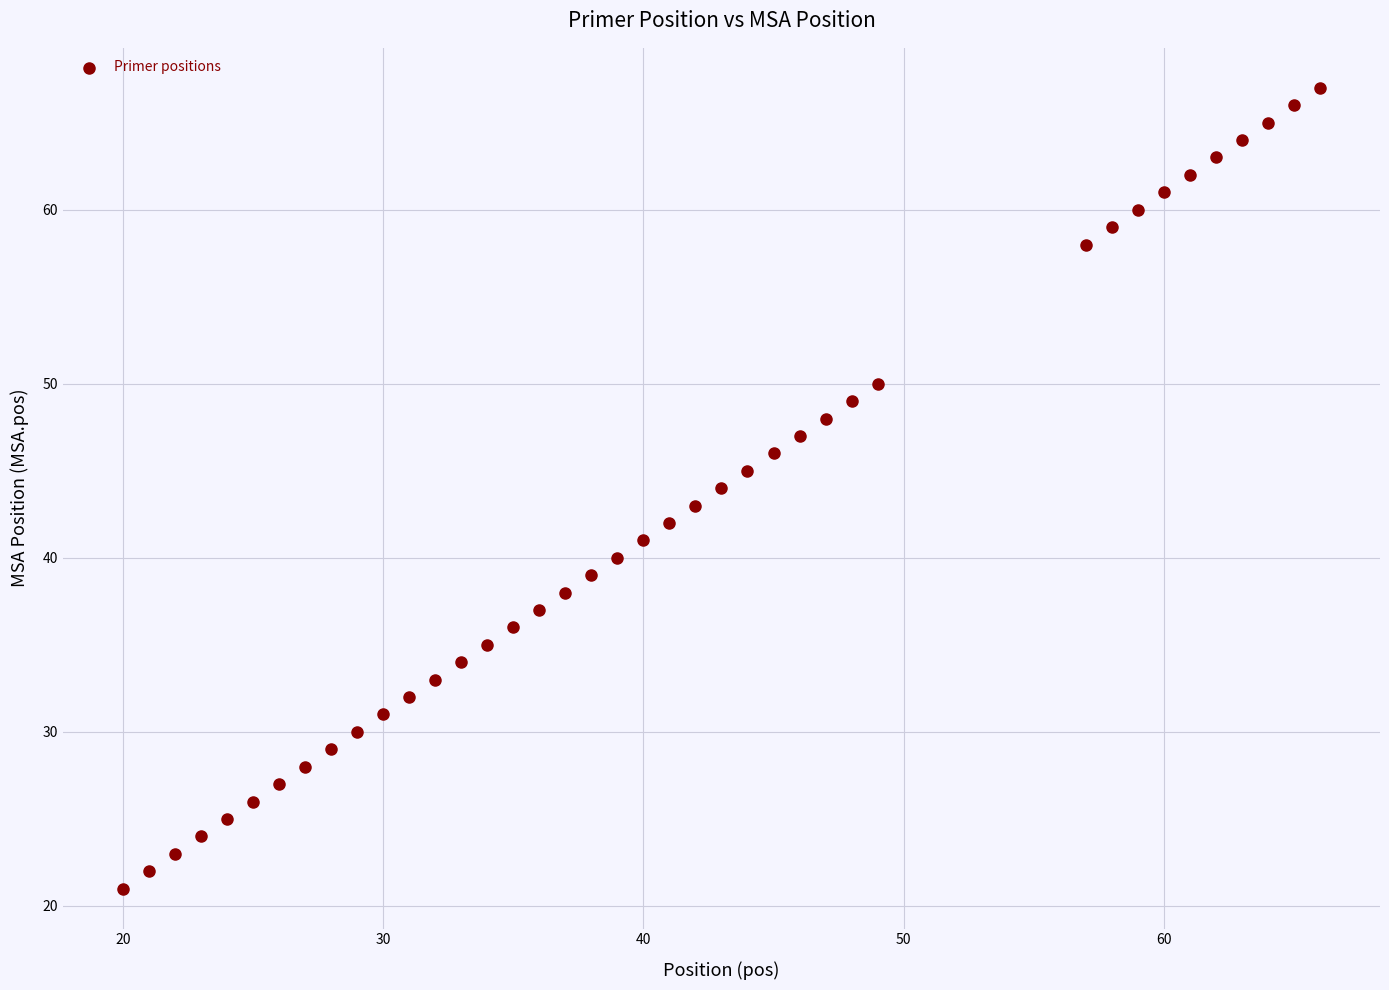

What is the range of Y values (max minus min)?

46